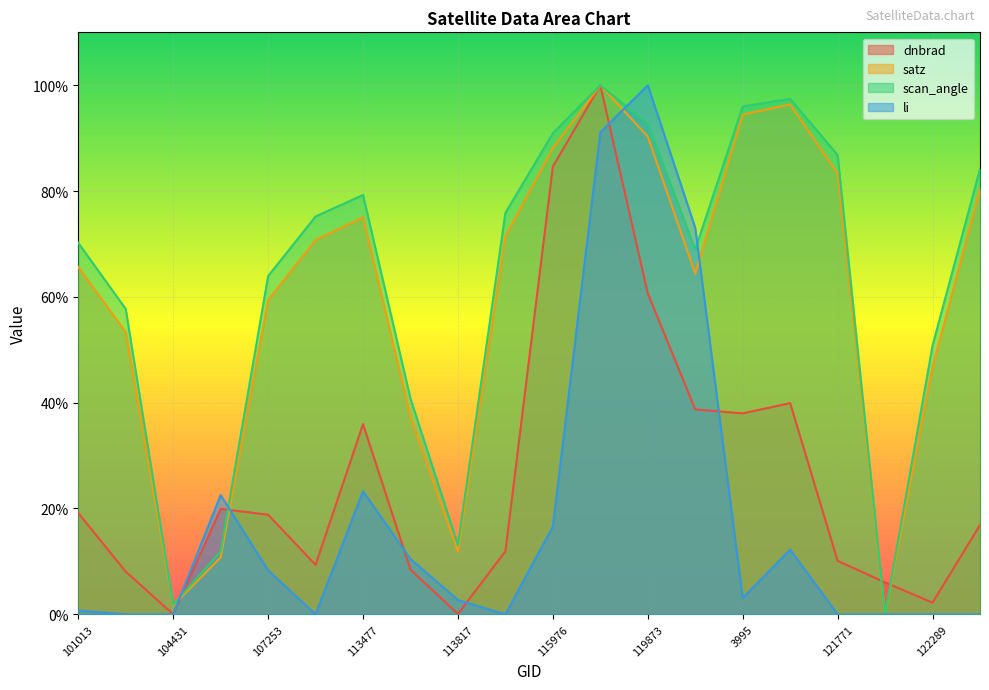

True or false: scan_angle has more than 2 points higher than both neighbors.

True